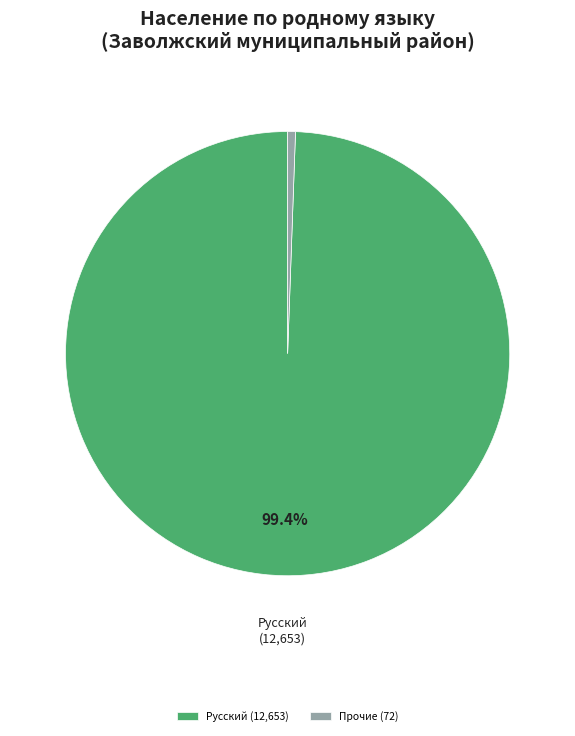

Which has a higher value, Прочие (72) or Русский (12,653)?

Русский (12,653)